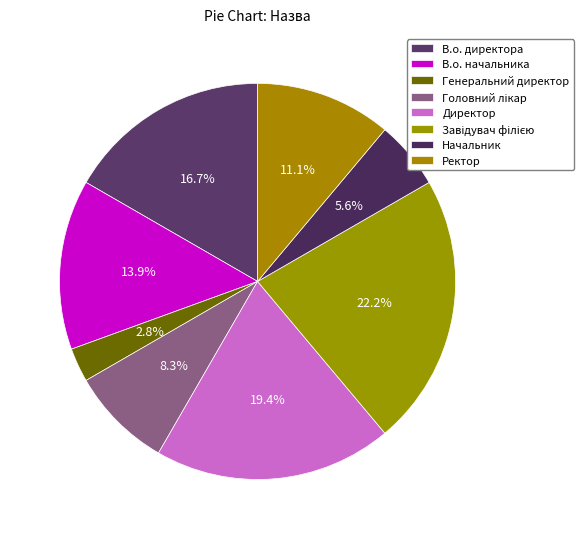

Approximately how many times larger is the value at Начальник compared to Головний лікар?

0.7